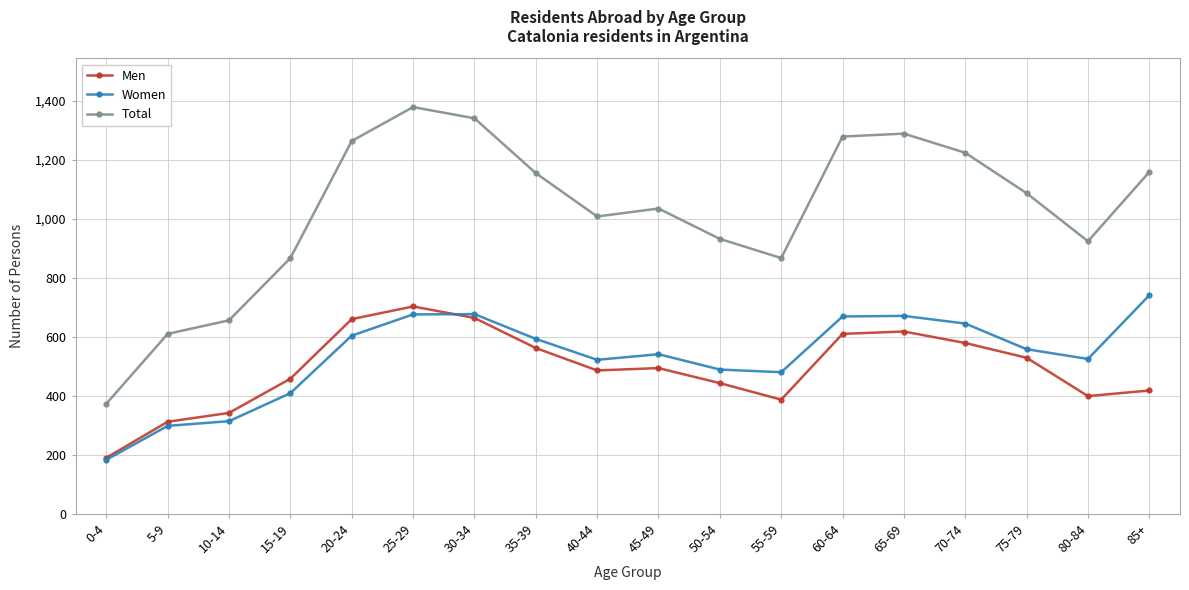

How many values in the Men series are below 494?

9